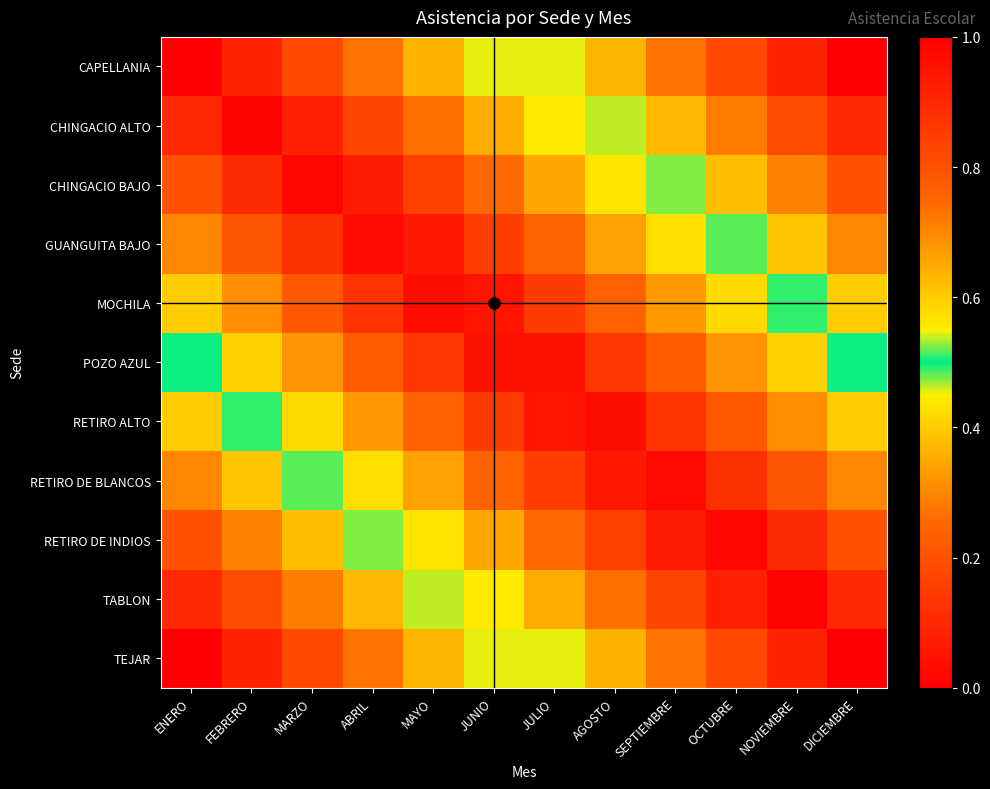

At MAYO, list the series in order from largest to smallest.

TEJAR, TABLON, RETIRO DE INDIOS, CAPELLANIA, RETIRO DE BLANCOS, CHINGACIO ALTO, RETIRO ALTO, CHINGACIO BAJO, POZO AZUL, GUANGUITA BAJO, MOCHILA